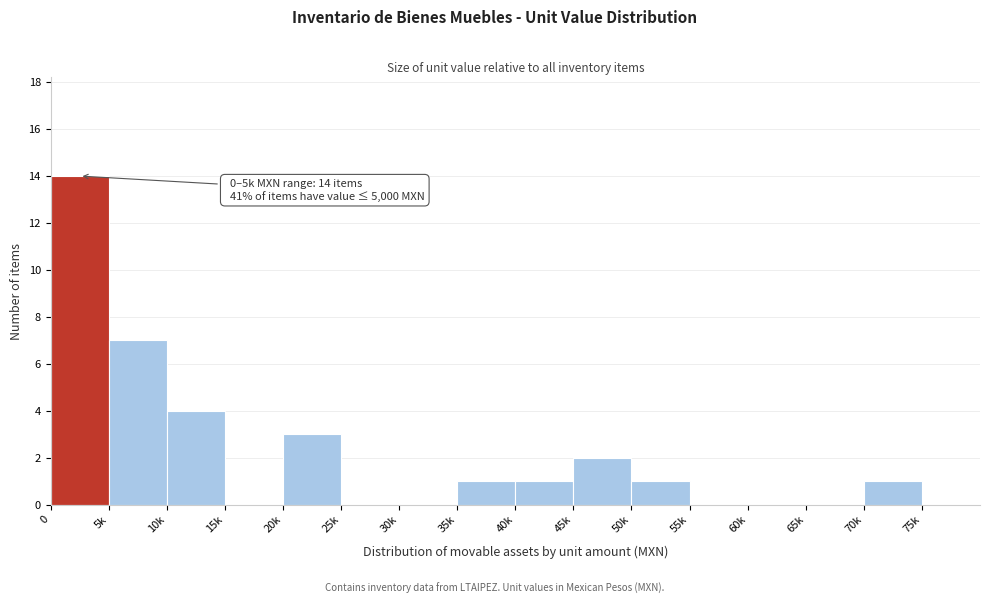

Reading right to left, transcribe all the data shown in this chart.

75k=0	70k=1	65k=0	60k=0	55k=0	50k=1	45k=2	40k=1	35k=1	30k=0	25k=0	20k=3	15k=0	10k=4	5k=7	0=14